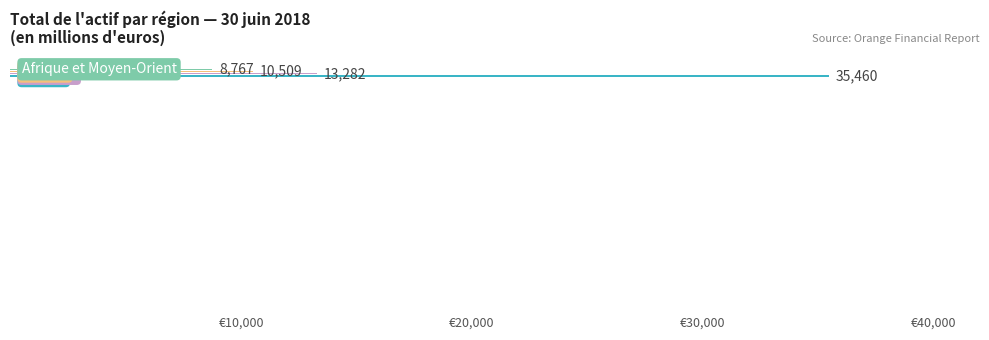

What is the greatest value displayed?

35460